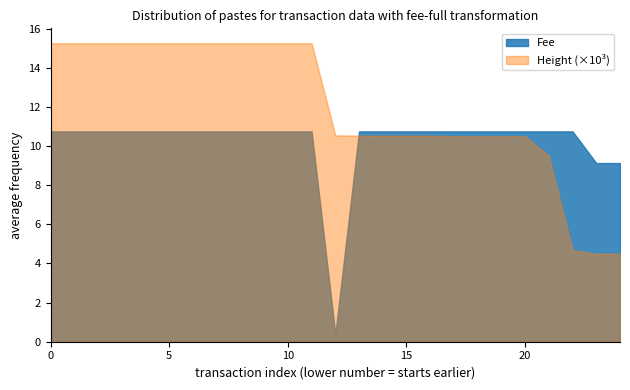

What is the minimum value for Fee?

0.4